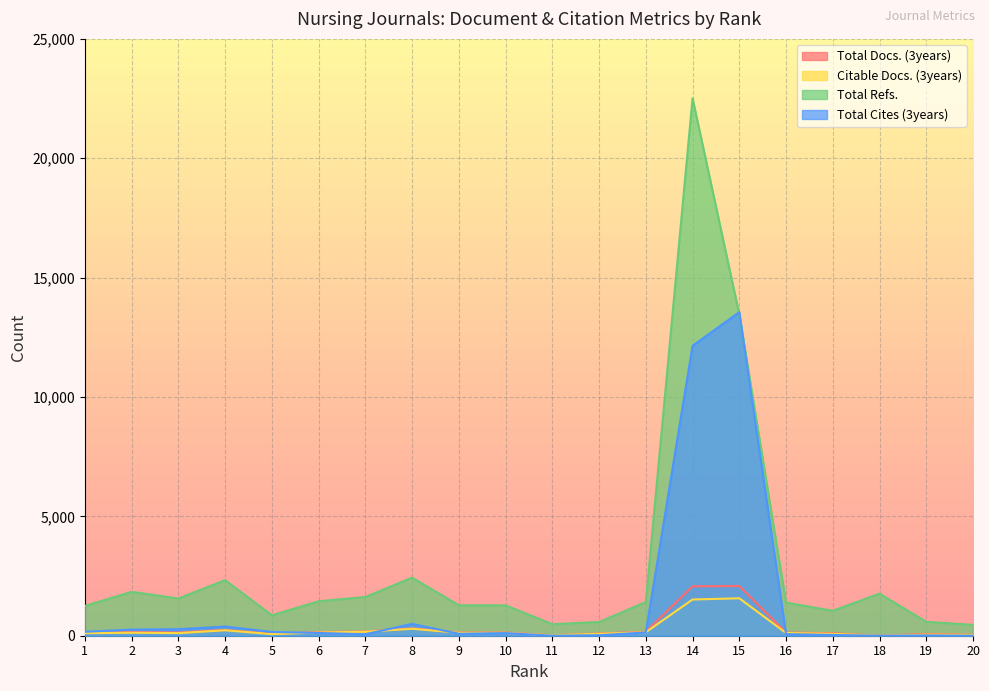

Reading right to left, what are all the values shown in this chart?

Total Docs. (3years): 20=43	19=75	18=0	17=105	16=132	15=2082	14=2070	13=168	12=94	11=18	10=136	9=134	8=305	7=178	6=152	5=84	4=243	3=134	2=151	1=113
Citable Docs. (3years): 20=37	19=47	18=0	17=80	16=115	15=1568	14=1517	13=146	12=82	11=18	10=121	9=124	8=291	7=167	6=134	5=66	4=228	3=109	2=126	1=105
Total Refs.: 20=455	19=584	18=1764	17=1045	16=1388	15=13462	14=22512	13=1412	12=574	11=483	10=1272	9=1275	8=2433	7=1624	6=1443	5=856	4=2329	3=1559	2=1838	1=1250
Total Cites (3years): 20=3	19=13	18=0	17=32	16=66	15=13553	14=12145	13=137	12=21	11=2	10=111	9=82	8=496	7=62	6=115	5=158	4=385	3=273	2=257	1=165